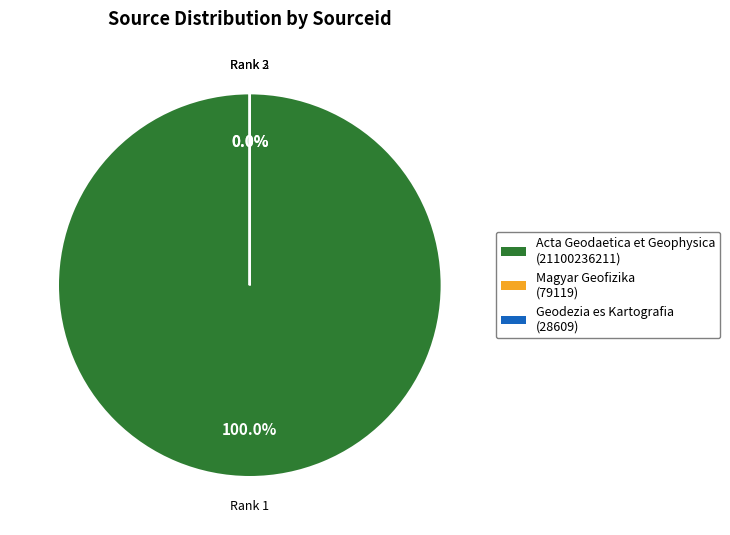

Rank the categories by value from highest to lowest.

Acta Geodaetica et Geophysica, Magyar Geofizika, Geodezia es Kartografia